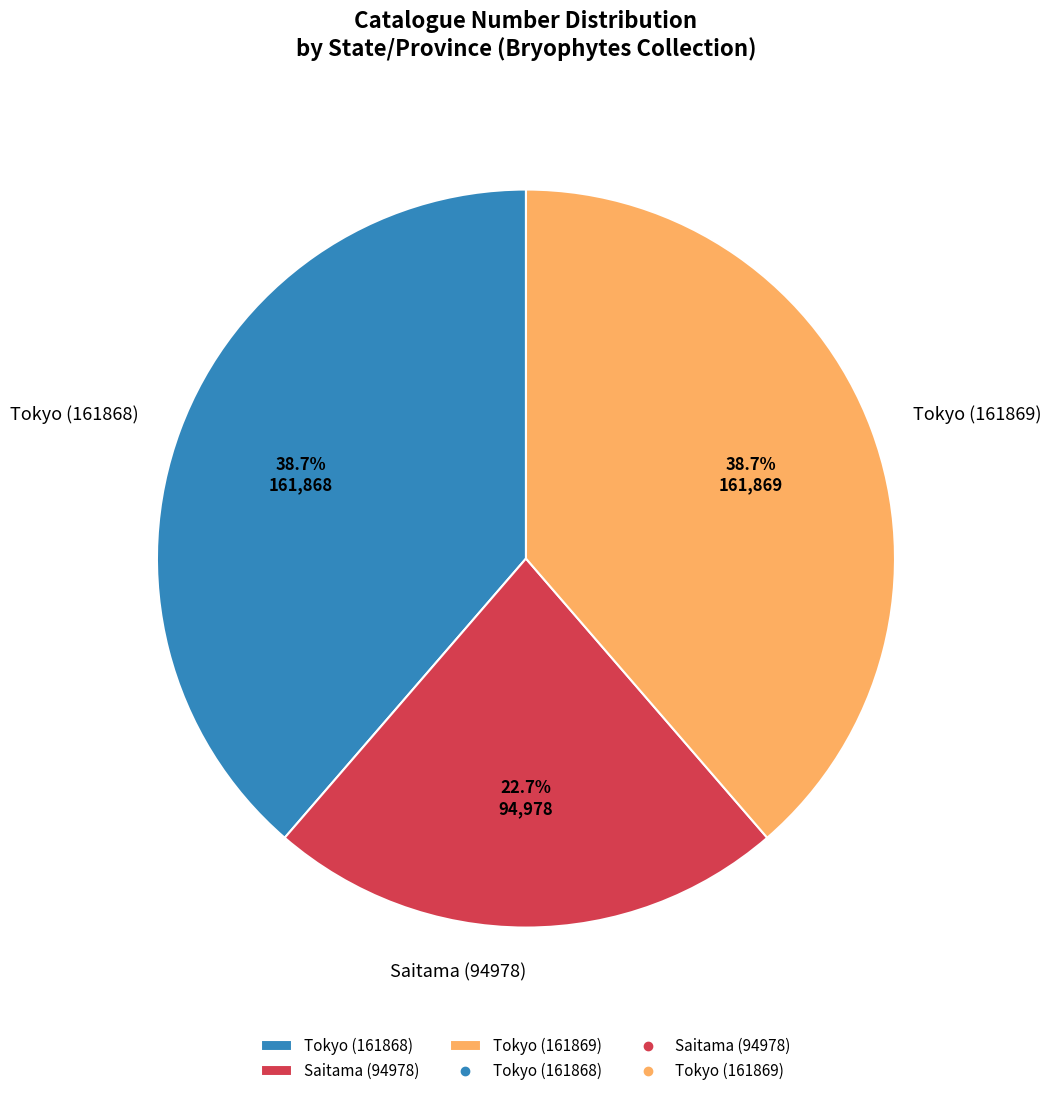

How many segments does this pie chart have?

3